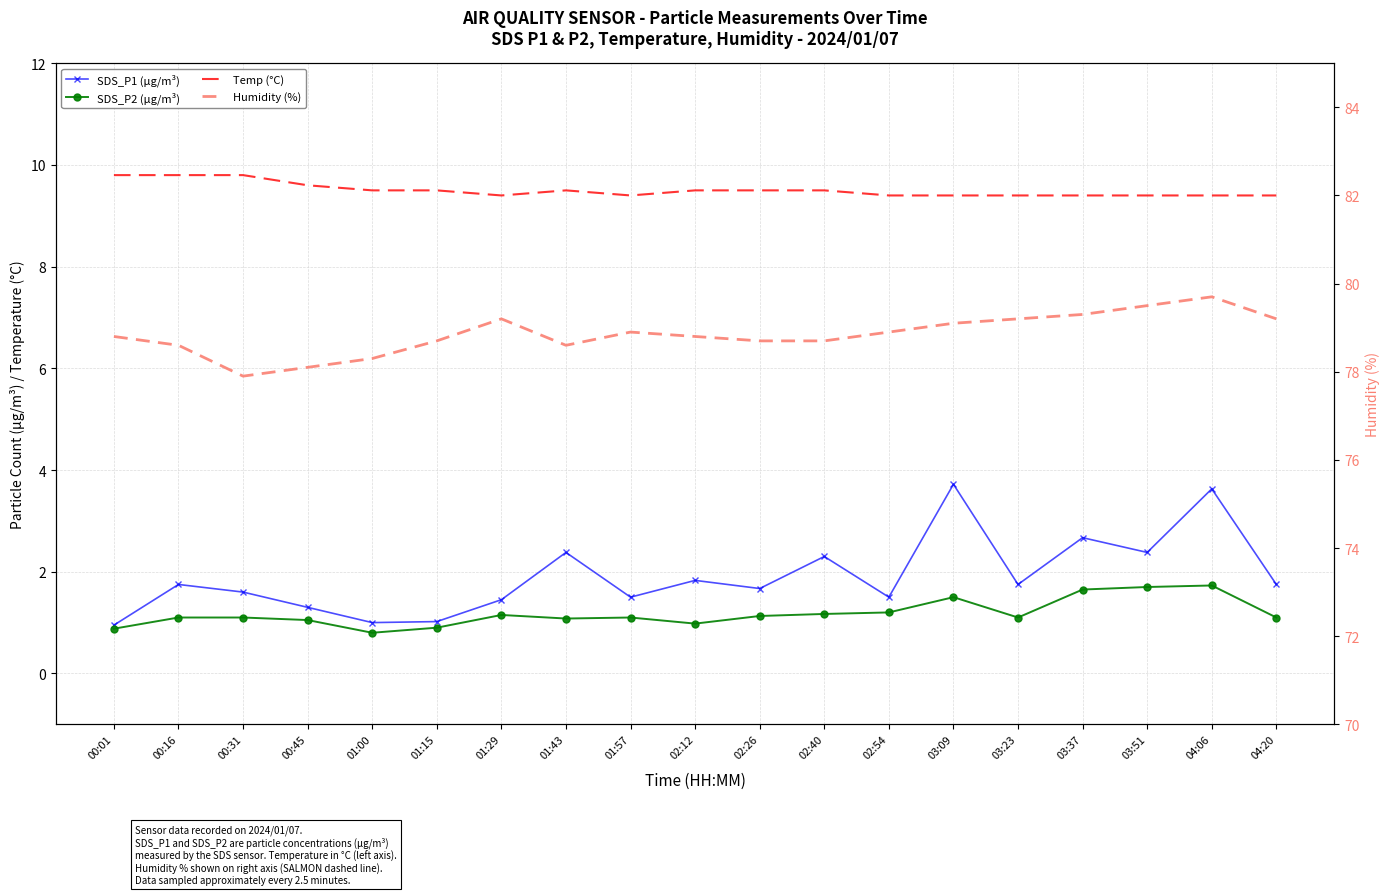

List the series in order of their peak value, highest first.

Humidity (%), Temp (°C), SDS_P1 (µg/m³), SDS_P2 (µg/m³)